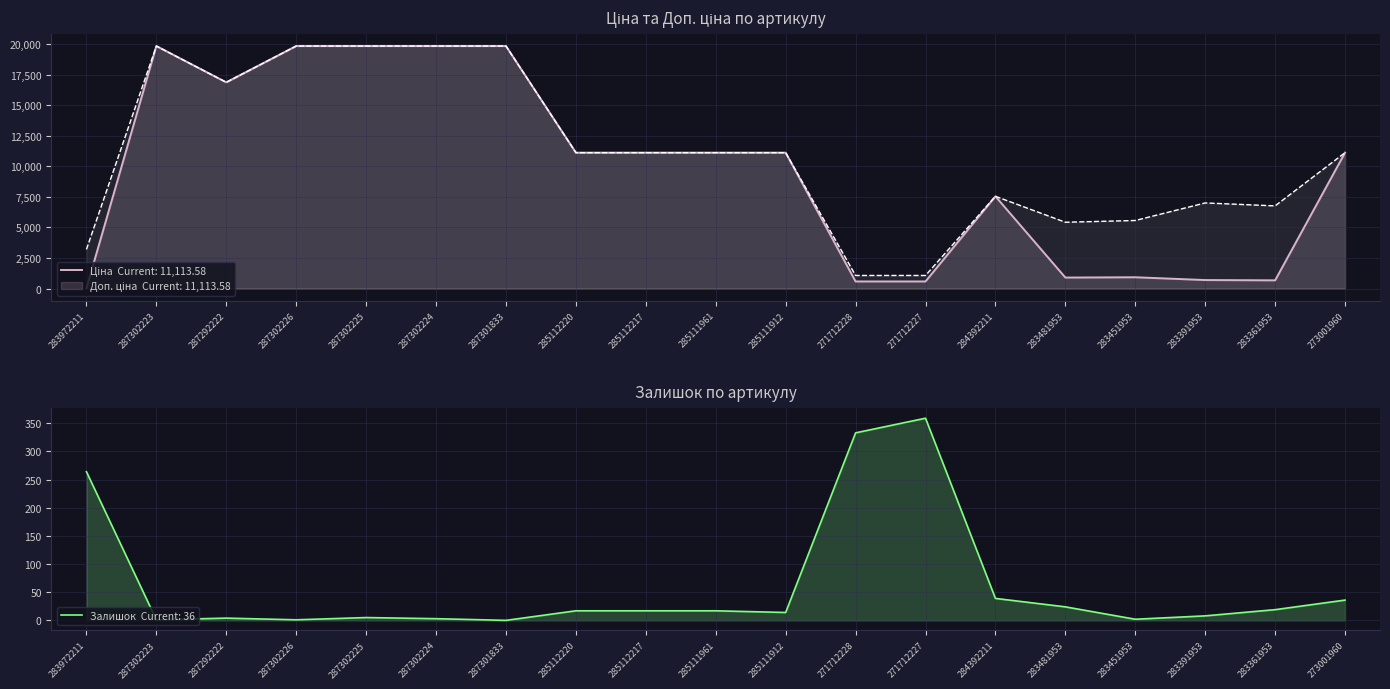

List the series in order of their peak value, highest first.

Ціна, Доп. ціна, Залишок